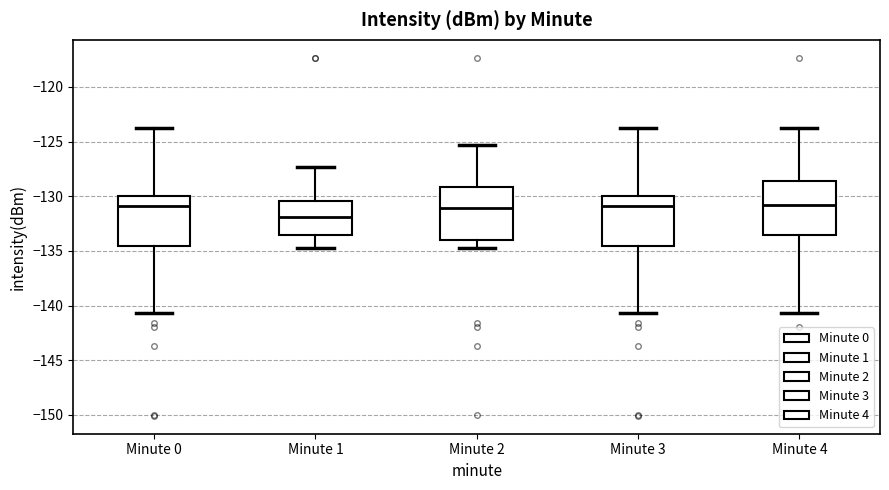

Reading left to right, read every box against the y-axis: the position of its median line, the range the box covers, and the ends of its whiskers. The values are not printed on the chart, so give them approximately, as read against the axis.

Minute 0: median -131.0, box -134.5 to -130.0, whiskers -140.5 to -124.0
Minute 1: median -132.0, box -133.5 to -130.5, whiskers -134.5 to -127.5
Minute 2: median -131.0, box -134.0 to -129.0, whiskers -134.5 to -125.5
Minute 3: median -131.0, box -134.5 to -130.0, whiskers -140.5 to -124.0
Minute 4: median -131.0, box -133.5 to -128.5, whiskers -140.5 to -124.0